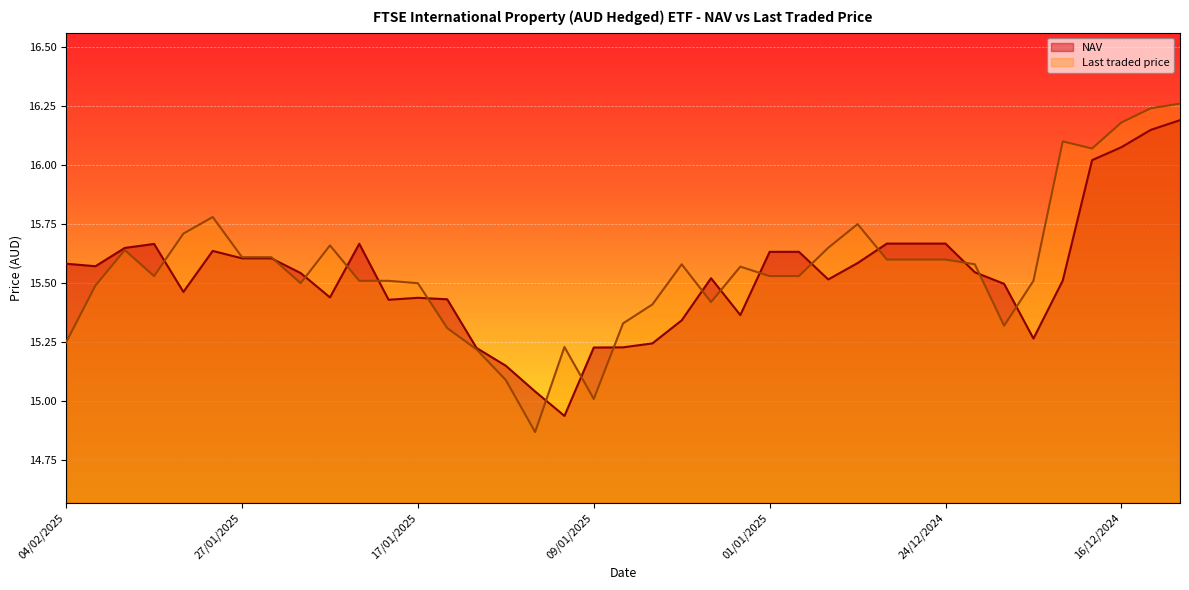

Reading left to right, what are all the values shown in this chart?

NAV: 04/02/2025=15.6	03/02/2025=15.6	31/01/2025=15.6	30/01/2025=15.7	29/01/2025=15.5	28/01/2025=15.6	27/01/2025=15.6	24/01/2025=15.6	23/01/2025=15.5	22/01/2025=15.4	21/01/2025=15.7	20/01/2025=15.4	17/01/2025=15.4	16/01/2025=15.4	15/01/2025=15.2	14/01/2025=15.2	13/01/2025=15.0	10/01/2025=14.9	09/01/2025=15.2	08/01/2025=15.2	07/01/2025=15.2	06/01/2025=15.3	03/01/2025=15.5	02/01/2025=15.4	01/01/2025=15.6	31/12/2024=15.6	30/12/2024=15.5	27/12/2024=15.6	26/12/2024=15.7	25/12/2024=15.7	24/12/2024=15.7	23/12/2024=15.5	20/12/2024=15.5	19/12/2024=15.3	18/12/2024=15.5	17/12/2024=16.0	16/12/2024=16.1	13/12/2024=16.1	12/12/2024=16.2
Last traded price: 04/02/2025=15.2	03/02/2025=15.5	31/01/2025=15.6	30/01/2025=15.5	29/01/2025=15.7	28/01/2025=15.8	27/01/2025=15.6	24/01/2025=15.6	23/01/2025=15.5	22/01/2025=15.7	21/01/2025=15.5	20/01/2025=15.5	17/01/2025=15.5	16/01/2025=15.3	15/01/2025=15.2	14/01/2025=15.1	13/01/2025=14.9	10/01/2025=15.2	09/01/2025=15.0	08/01/2025=15.3	07/01/2025=15.4	06/01/2025=15.6	03/01/2025=15.4	02/01/2025=15.6	01/01/2025=15.5	31/12/2024=15.5	30/12/2024=15.7	27/12/2024=15.8	26/12/2024=15.6	25/12/2024=15.6	24/12/2024=15.6	23/12/2024=15.6	20/12/2024=15.3	19/12/2024=15.5	18/12/2024=16.1	17/12/2024=16.1	16/12/2024=16.2	13/12/2024=16.2	12/12/2024=16.3